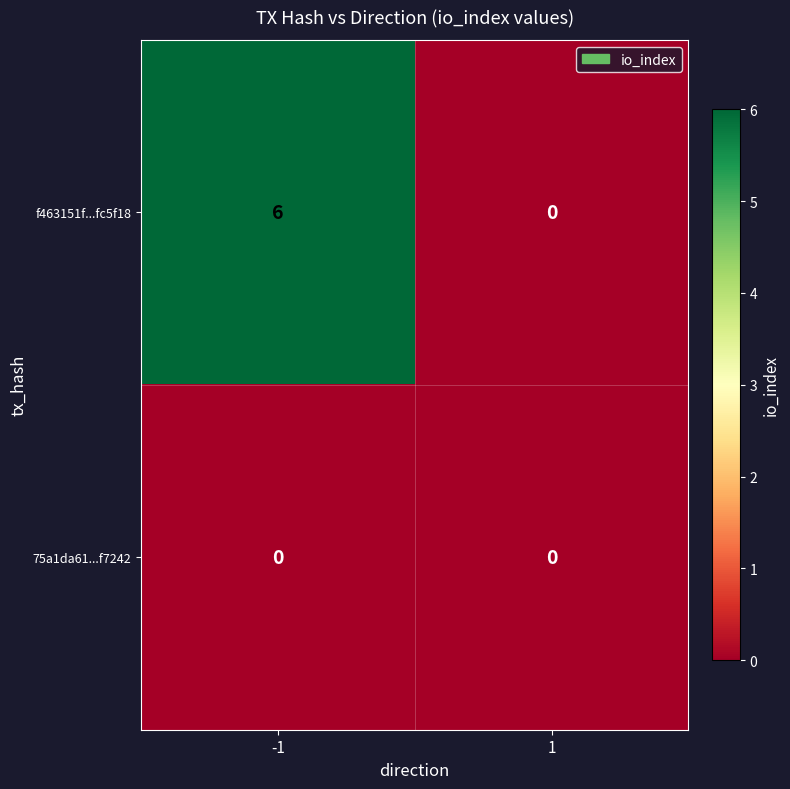

At -1, list the series in order from largest to smallest.

f463151f...fc5f18, 75a1da61...f7242